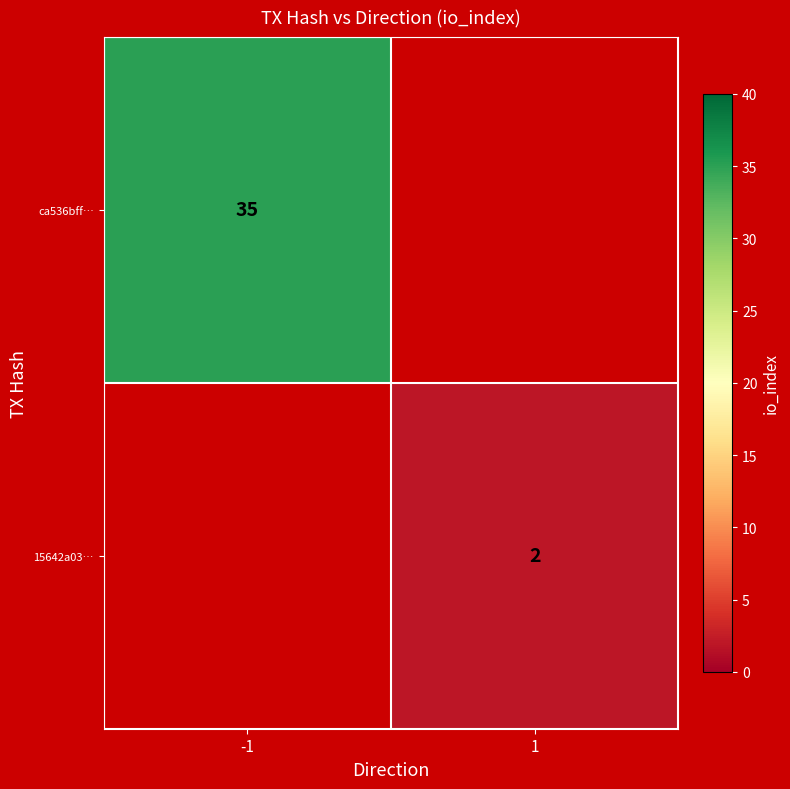

Is the value of ca536bff… at -1 greater than the value of 15642a03… at 1?

Yes